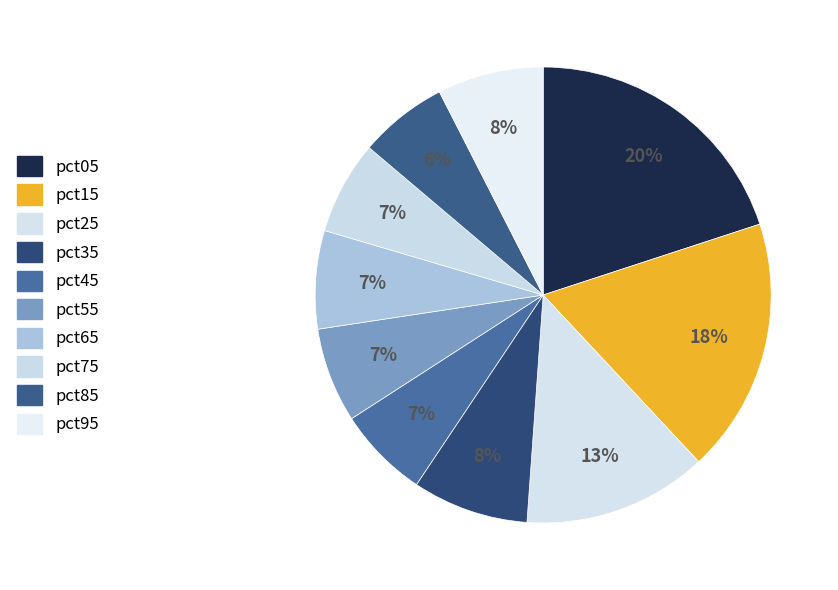

Combined, do pct65 and pct15 account for over 50%?

No